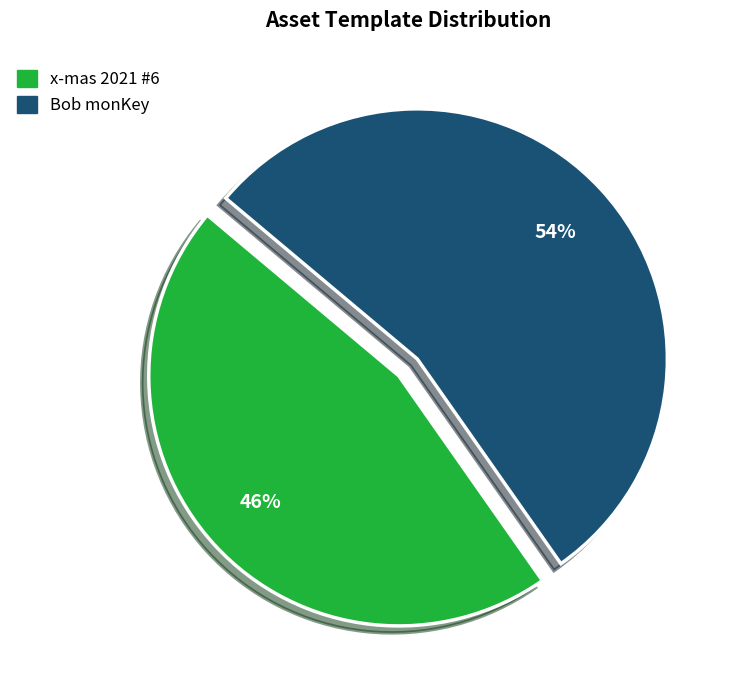

Combined, do Bob monKey and x-mas 2021 #6 account for over 50%?

Yes